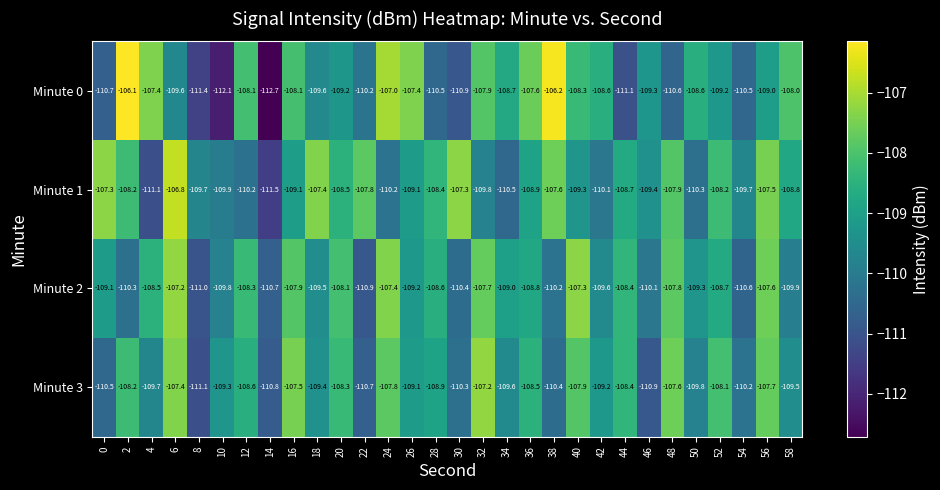

What is the sum of the Minute 1 values at 52 and 48?

-216.1